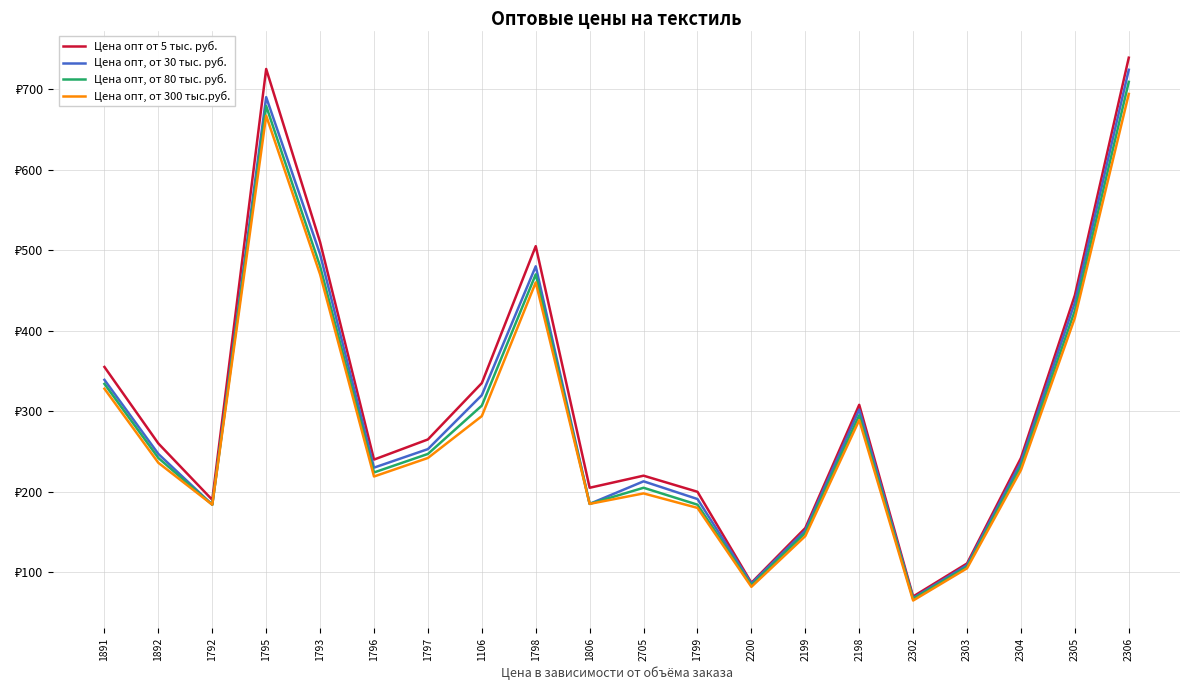

What is the sum of the Цена опт, от 80 тыс. руб. values at 1806 and 1796?

409